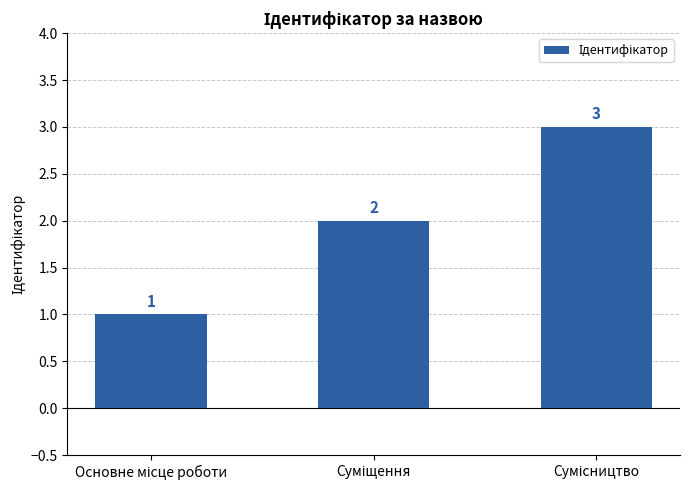

What is the sum of all values?

6